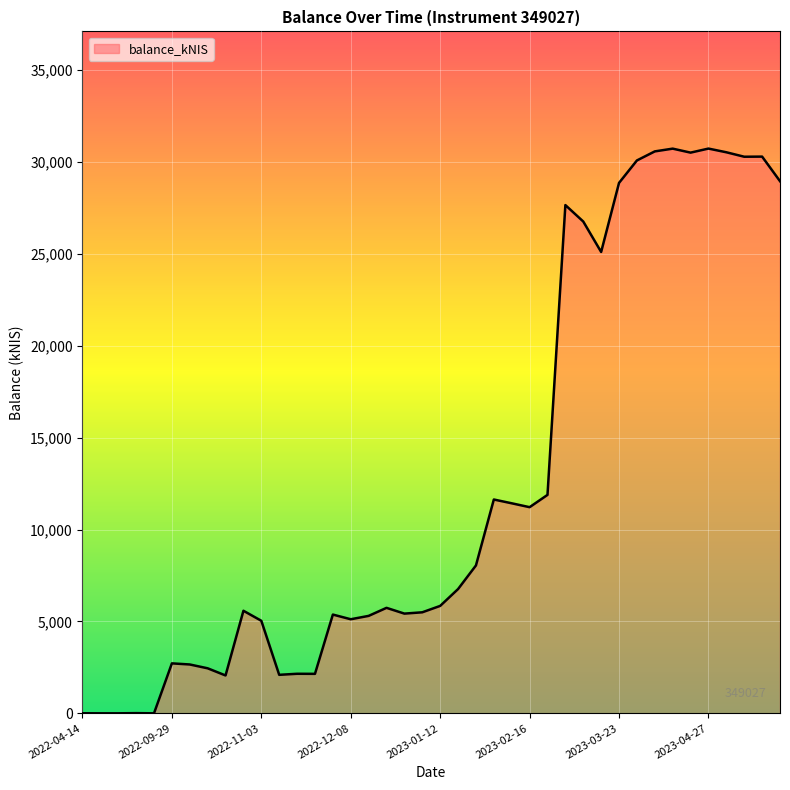

What is the difference between the maximum and minimum values?

30735.6